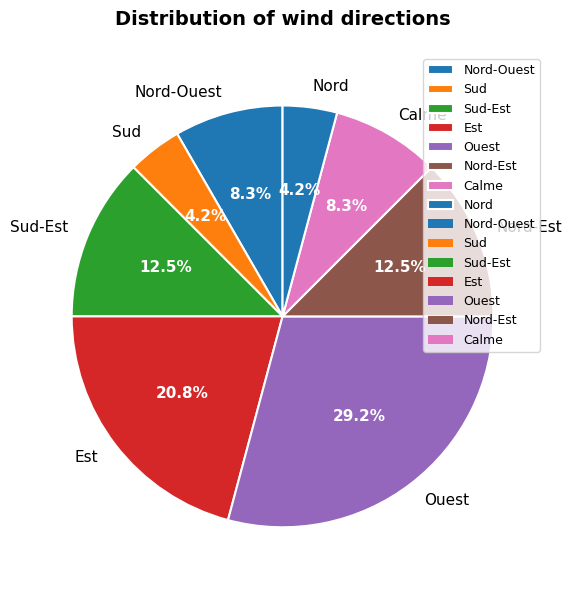

What is the ratio of the value at Nord to the value at Sud?

1.0